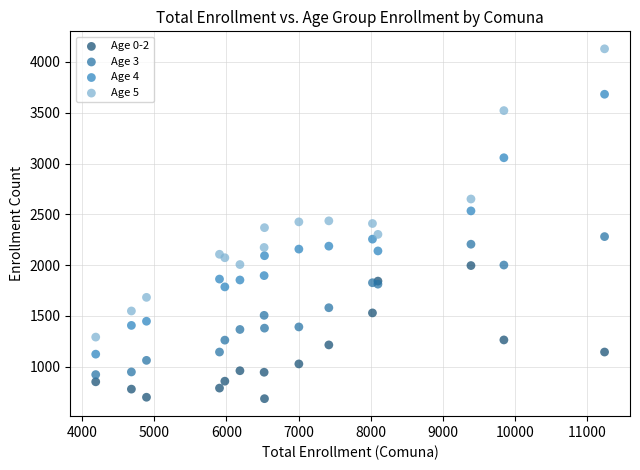

Which series contains the lowest Y value?

Age 0-2